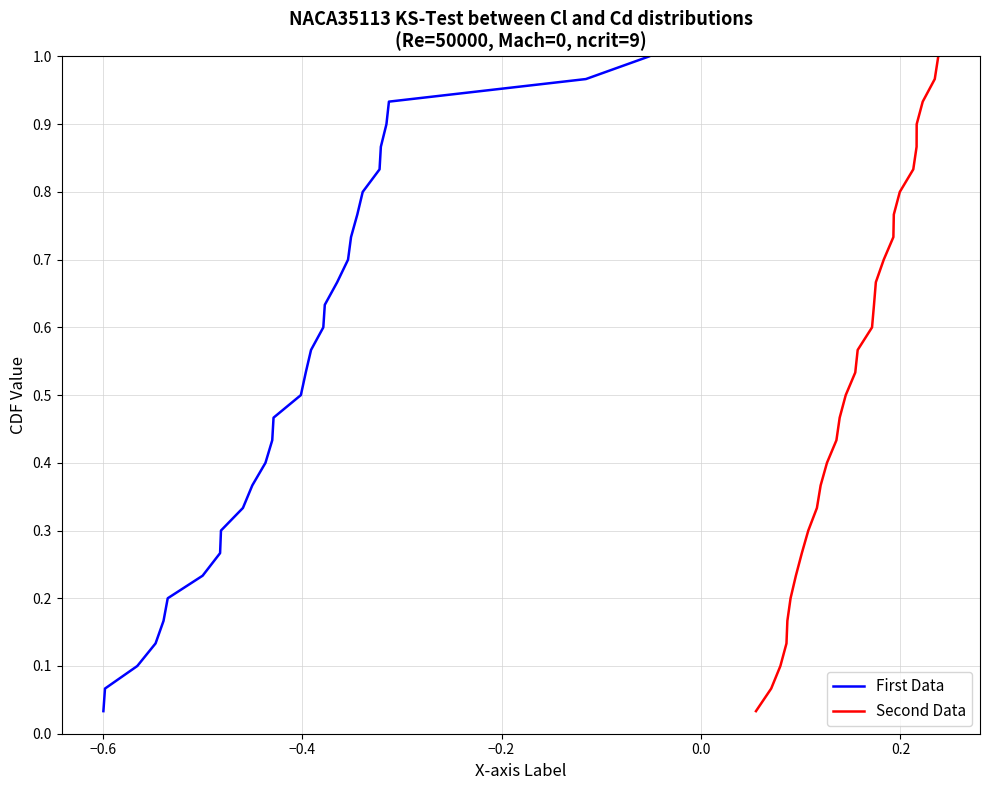

True or false: First Data has a value of 0.2 at 27.

False